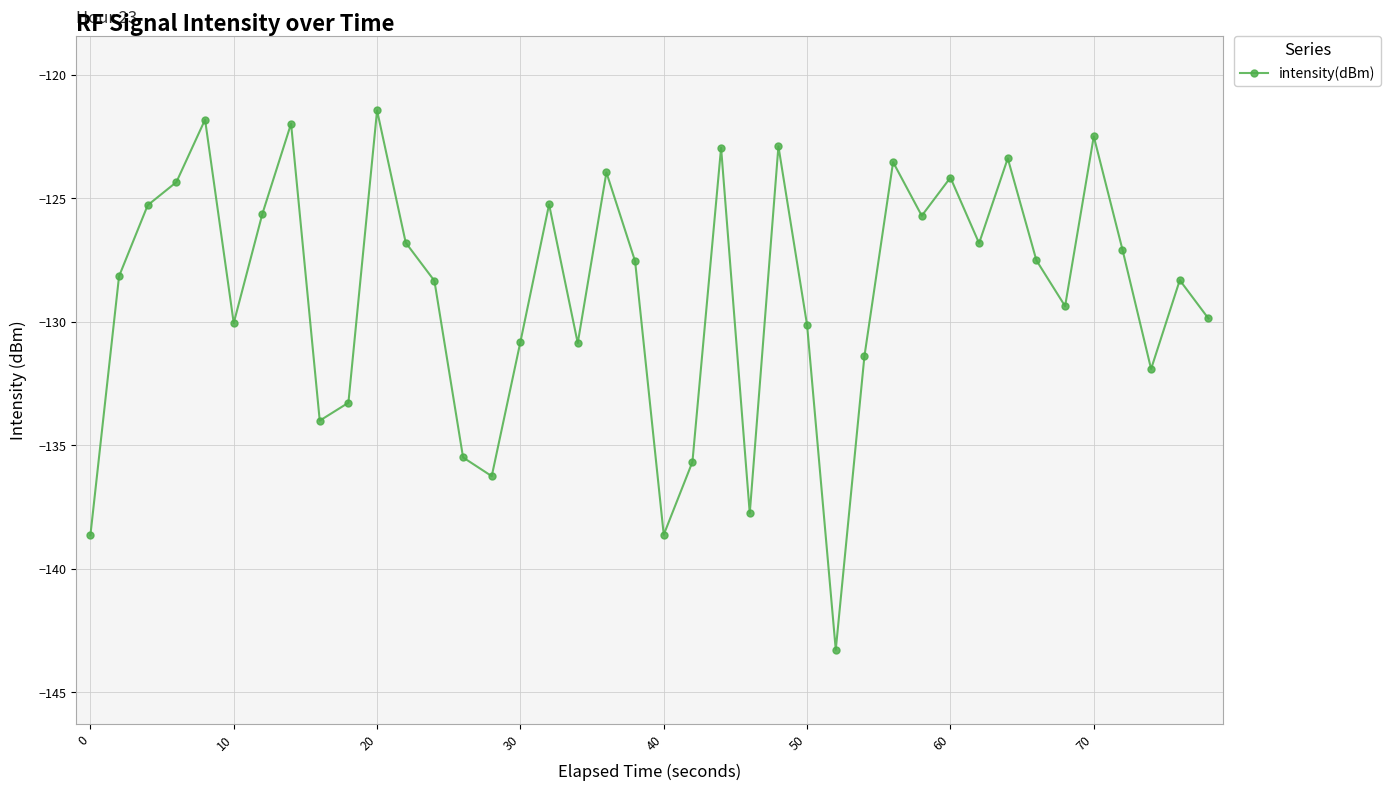

What is the sum of all values?

-5153.0